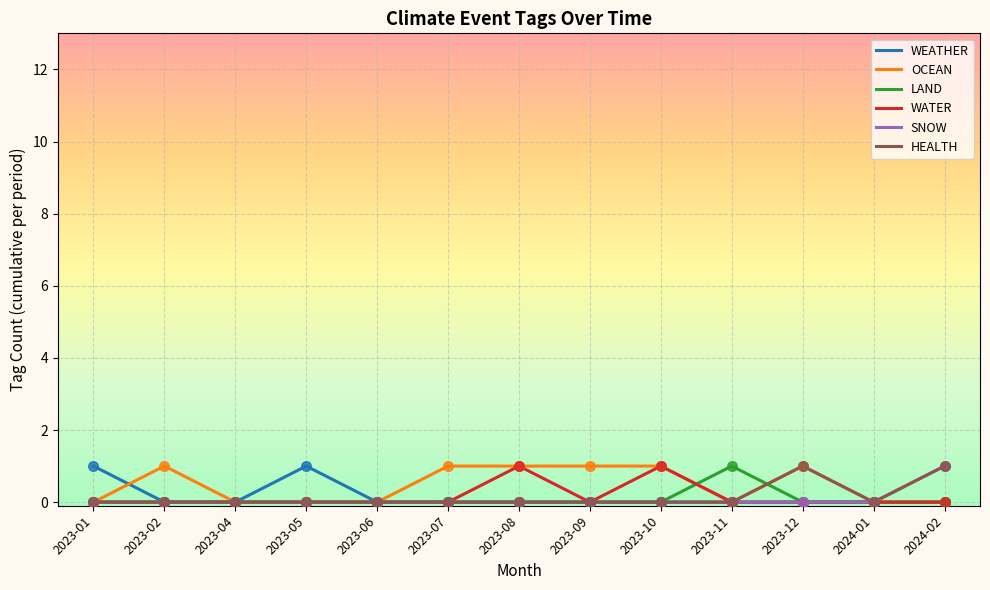

Which series has the largest total across all categories?

OCEAN